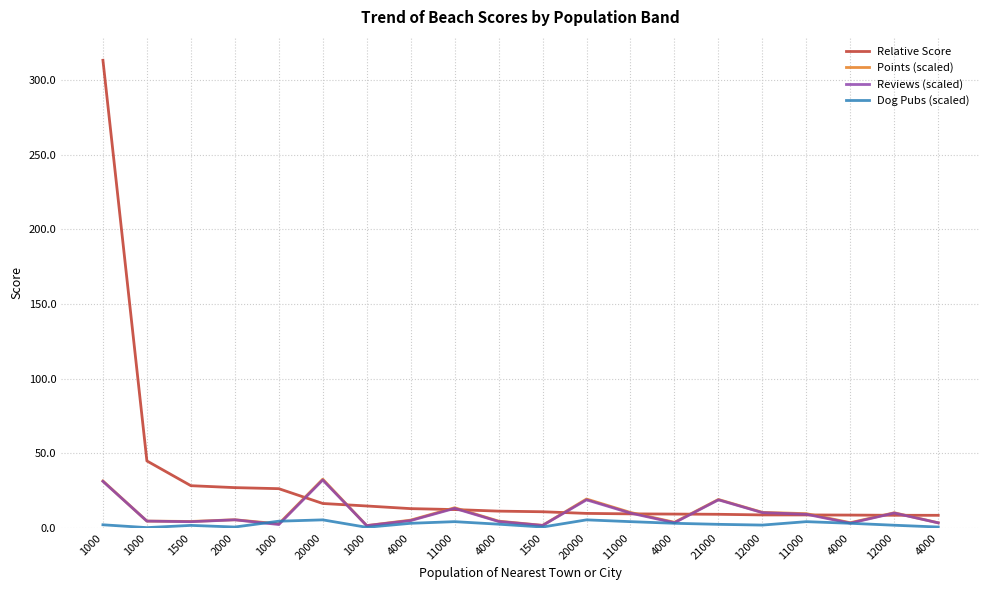

Reading right to left, transcribe all the data shown in this chart.

Relative Score: 8.3	8.4	8.5	8.6	8.6	9.0	9.2	9.3	9.6	10.7	11.2	12.2	12.8	14.6	16.3	26.2	26.9	28.2	44.8	313.3
Points (scaled): 3.3	10.1	3.4	9.5	10.3	19.0	3.7	10.2	19.3	1.6	4.5	13.4	5.1	1.5	32.5	2.6	5.4	4.2	4.5	31.3
Reviews (scaled): 3.3	9.9	3.1	9.1	10.2	18.7	3.4	9.8	18.7	1.6	4.2	13.0	4.8	1.4	32.0	2.2	5.3	4.1	4.5	31.1
Dog Pubs (scaled): 0.5	1.7	3.0	4.1	1.8	2.3	3.0	4.1	5.3	0.5	2.4	4.1	3.0	0.3	5.3	4.4	0.5	1.6	0.1	2.0